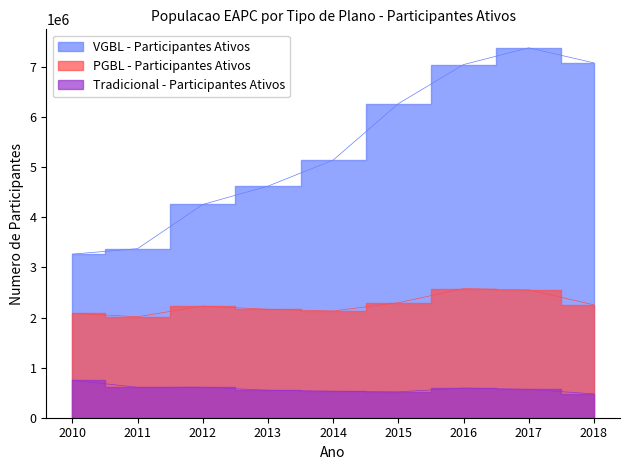

How many data points in VGBL - Participantes Ativos are above 5143615?

4